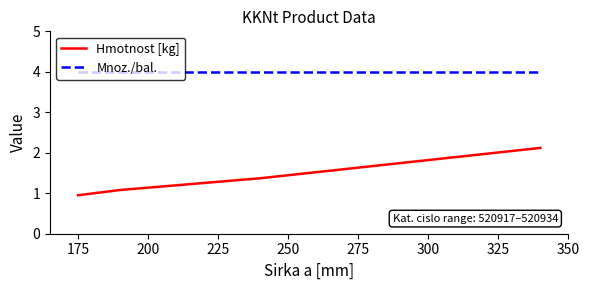

What is the average value of the Hmotnost [kg] series?

1.4